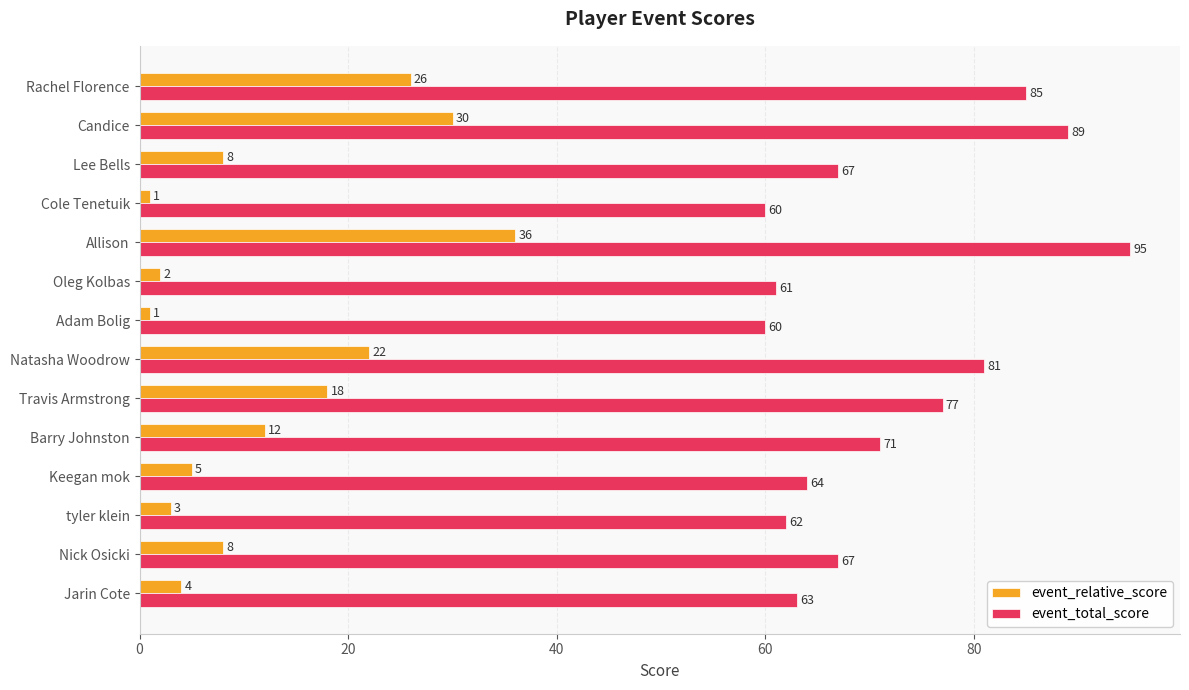

What are all the series names shown in the legend?

event_relative_score, event_total_score